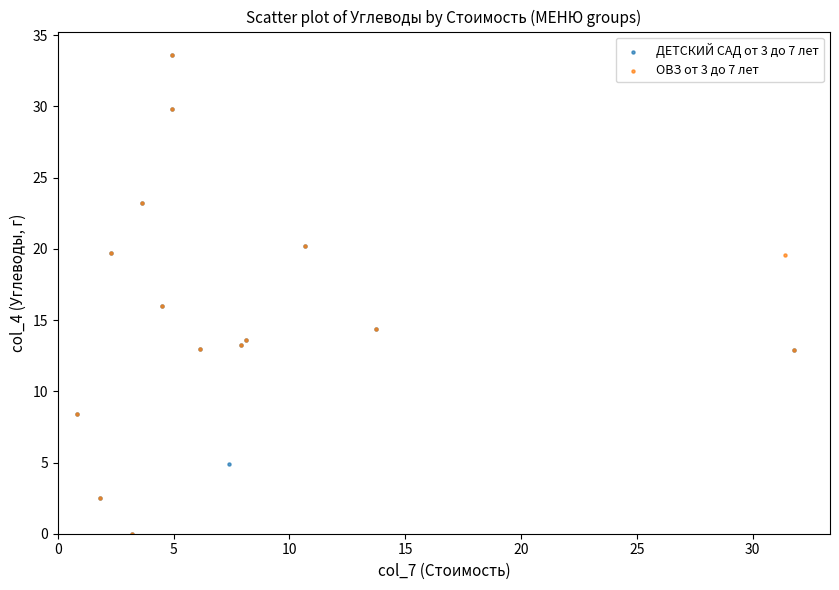

What are all the series names shown in the legend?

ДЕТСКИЙ САД от 3 до 7 лет, ОВЗ от 3 до 7 лет